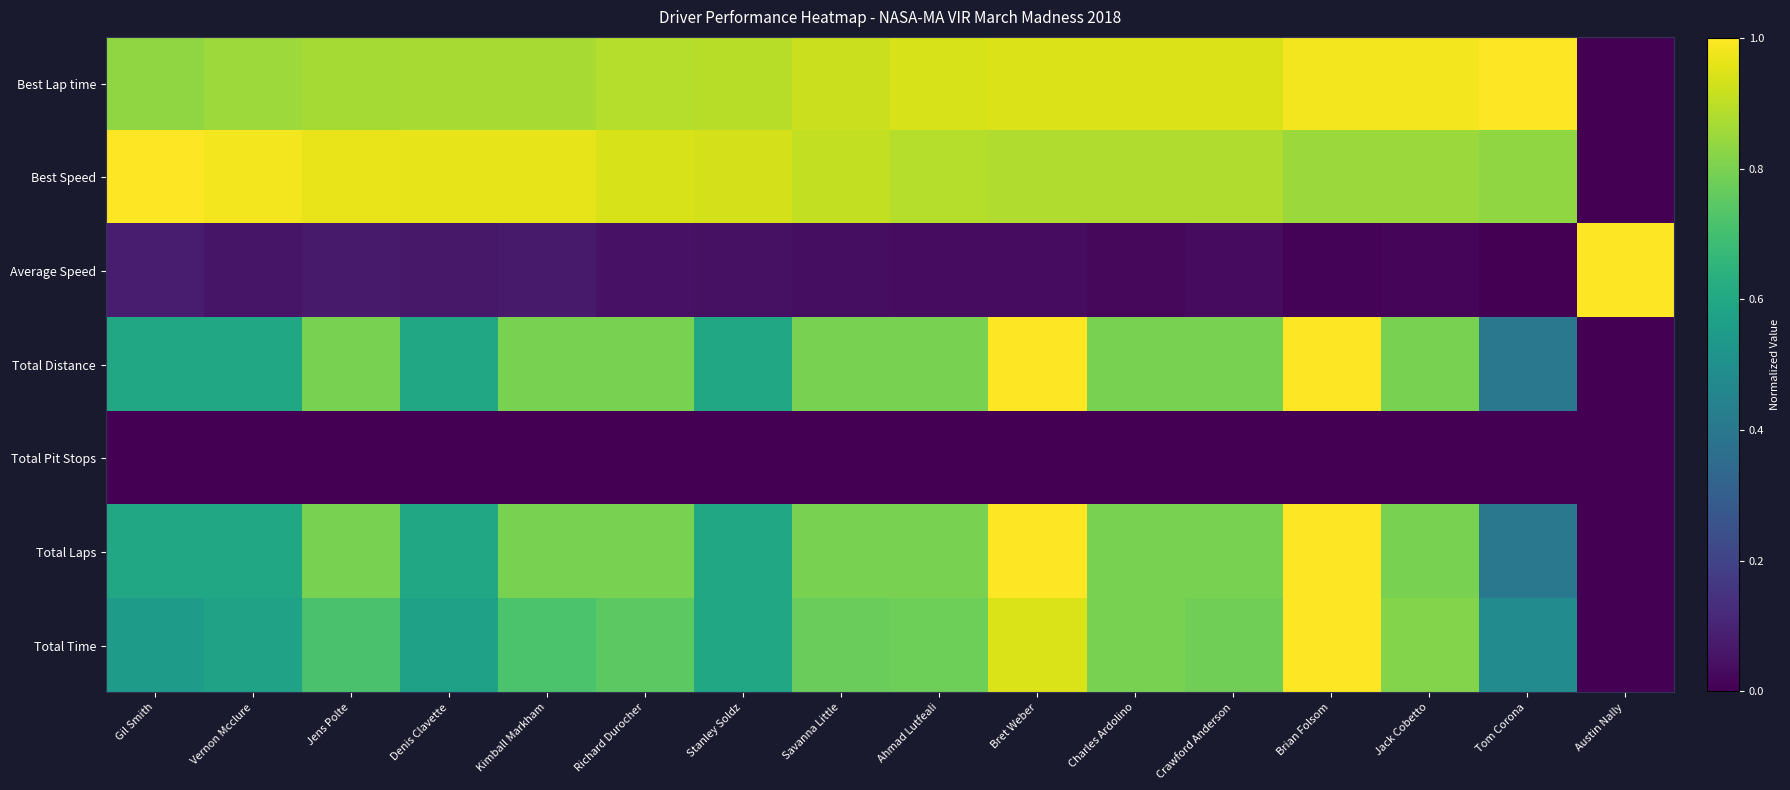

Reading left to right, extract all data points from this chart.

Best Lap time: Gil Smith=0.8	Vernon Mcclure=0.9	Jens Polte=0.9	Denis Clavette=0.9	Kimball Markham=0.9	Richard Durocher=0.9	Stanley Soldz=0.9	Savanna Little=0.9	Ahmad Lutfeali=0.9	Bret Weber=0.9	Charles Ardolino=0.9	Crawford Anderson=0.9	Brian Folsom=1.0	Jack Cobetto=1.0	Tom Corona=1.0	Austin Nally=0.0
Best Speed: Gil Smith=1.0	Vernon Mcclure=1.0	Jens Polte=1.0	Denis Clavette=1.0	Kimball Markham=1.0	Richard Durocher=0.9	Stanley Soldz=0.9	Savanna Little=0.9	Ahmad Lutfeali=0.9	Bret Weber=0.9	Charles Ardolino=0.9	Crawford Anderson=0.9	Brian Folsom=0.9	Jack Cobetto=0.8	Tom Corona=0.8	Austin Nally=0.0
Average Speed: Gil Smith=0.1	Vernon Mcclure=0.1	Jens Polte=0.1	Denis Clavette=0.1	Kimball Markham=0.1	Richard Durocher=0.0	Stanley Soldz=0.0	Savanna Little=0.0	Ahmad Lutfeali=0.0	Bret Weber=0.0	Charles Ardolino=0.0	Crawford Anderson=0.0	Brian Folsom=0.0	Jack Cobetto=0.0	Tom Corona=0.0	Austin Nally=1.0
Total Distance: Gil Smith=0.6	Vernon Mcclure=0.6	Jens Polte=0.8	Denis Clavette=0.6	Kimball Markham=0.8	Richard Durocher=0.8	Stanley Soldz=0.6	Savanna Little=0.8	Ahmad Lutfeali=0.8	Bret Weber=1.0	Charles Ardolino=0.8	Crawford Anderson=0.8	Brian Folsom=1.0	Jack Cobetto=0.8	Tom Corona=0.4	Austin Nally=0.0
Total Pit Stops: Gil Smith=0.0	Vernon Mcclure=0.0	Jens Polte=0.0	Denis Clavette=0.0	Kimball Markham=0.0	Richard Durocher=0.0	Stanley Soldz=0.0	Savanna Little=0.0	Ahmad Lutfeali=0.0	Bret Weber=0.0	Charles Ardolino=0.0	Crawford Anderson=0.0	Brian Folsom=0.0	Jack Cobetto=0.0	Tom Corona=0.0	Austin Nally=0.0
Total Laps: Gil Smith=0.6	Vernon Mcclure=0.6	Jens Polte=0.8	Denis Clavette=0.6	Kimball Markham=0.8	Richard Durocher=0.8	Stanley Soldz=0.6	Savanna Little=0.8	Ahmad Lutfeali=0.8	Bret Weber=1.0	Charles Ardolino=0.8	Crawford Anderson=0.8	Brian Folsom=1.0	Jack Cobetto=0.8	Tom Corona=0.4	Austin Nally=0.0
Total Time: Gil Smith=0.6	Vernon Mcclure=0.6	Jens Polte=0.7	Denis Clavette=0.6	Kimball Markham=0.7	Richard Durocher=0.7	Stanley Soldz=0.6	Savanna Little=0.8	Ahmad Lutfeali=0.8	Bret Weber=0.9	Charles Ardolino=0.8	Crawford Anderson=0.8	Brian Folsom=1.0	Jack Cobetto=0.8	Tom Corona=0.5	Austin Nally=0.0